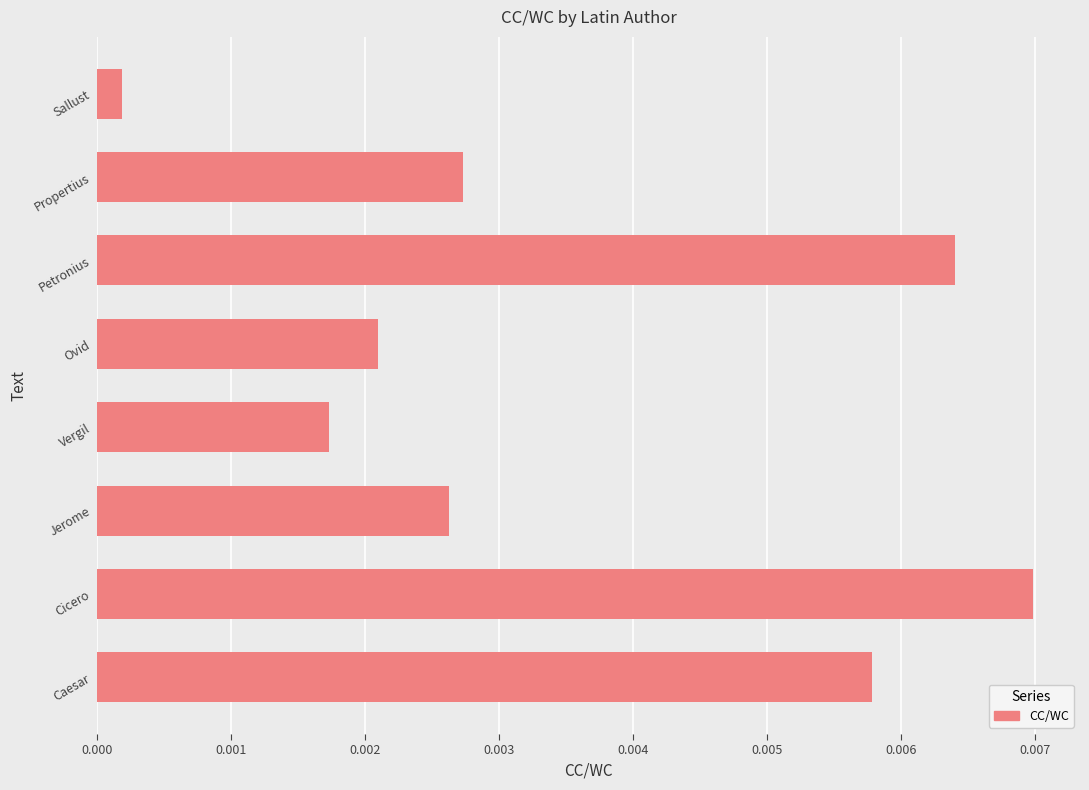

Rank the categories by value from highest to lowest.

Cicero, Petronius, Caesar, Propertius, Jerome, Ovid, Vergil, Sallust